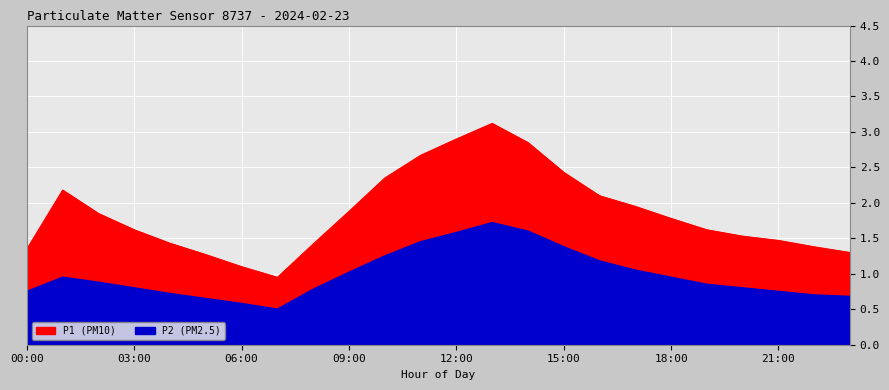

Which has a higher value, 21:00 or 03:00?

03:00